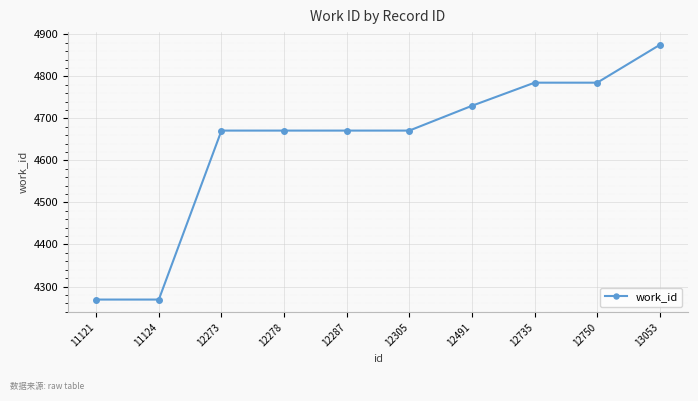

What is the ratio of the value at 12750 to the value at 12278?

1.0